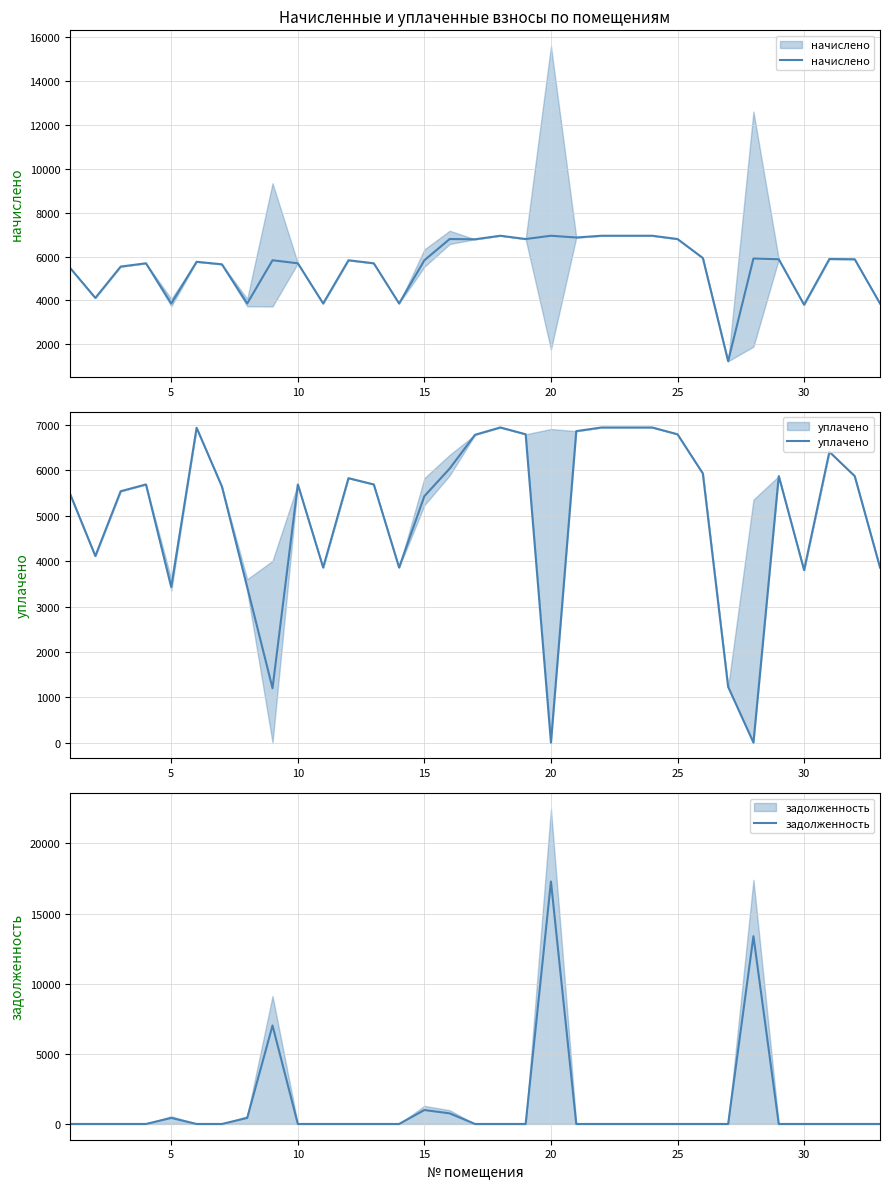

Does the chart have visible grid lines?

Yes